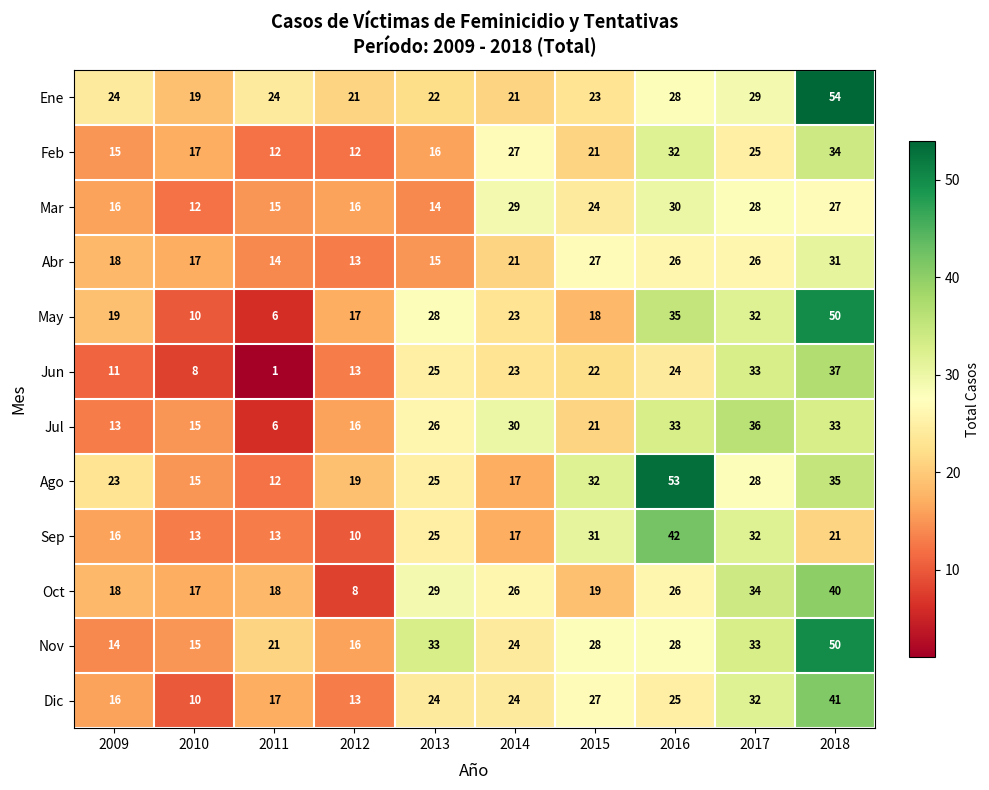

Where does the Feb series first go above 21?

2014